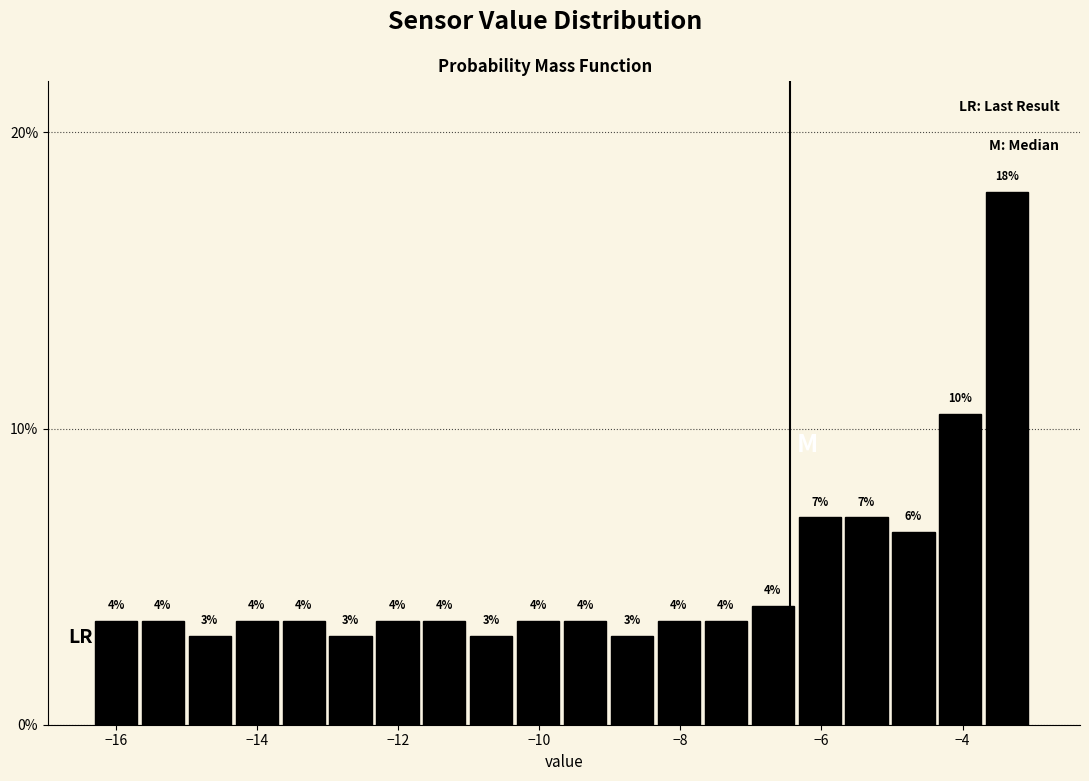

Read against the x-axis, roughly where is the centre of the tallest bar?

-3.4